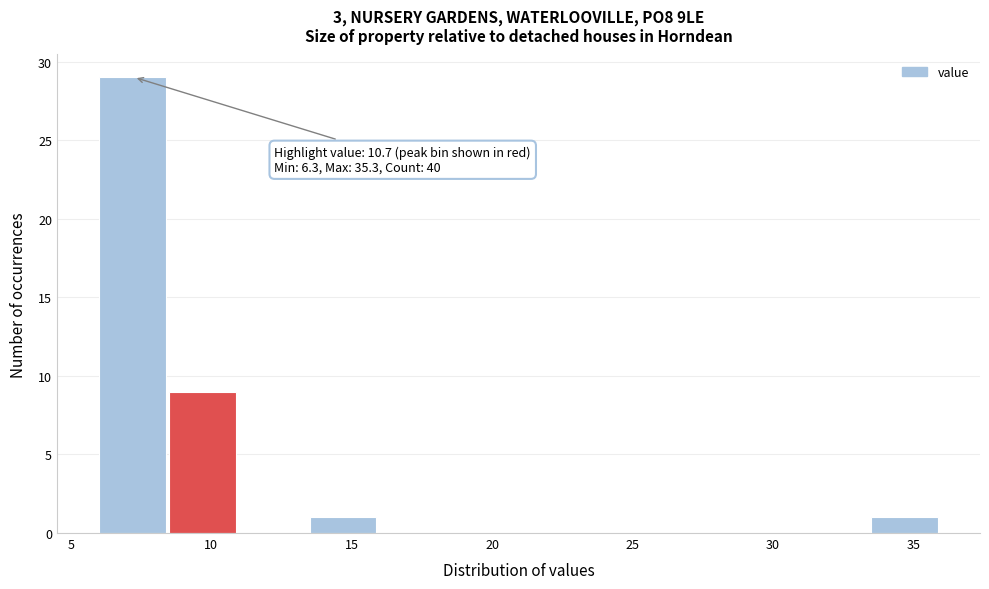

Which range on the x-axis has the tallest bar?

6.0 to 8.5